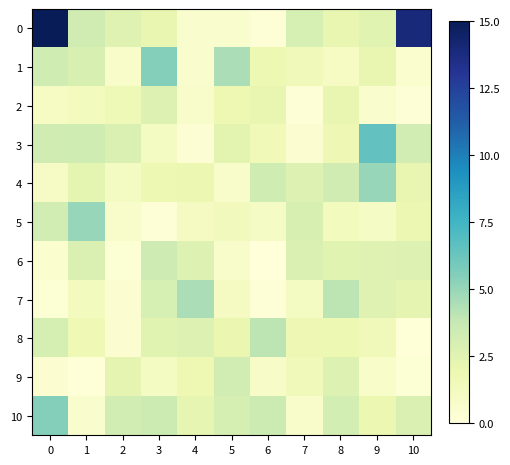

Rank the series at 3 from lowest to highest value.

5, 3, 9, 4, 0, 8, 2, 7, 6, 10, 1